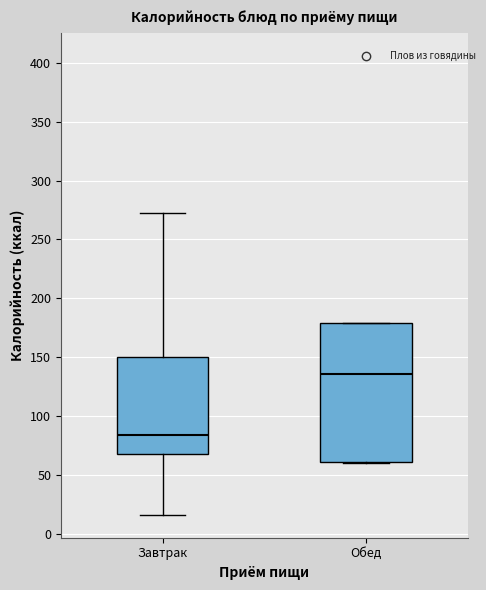

Which box's median line is the lowest?

Завтрак